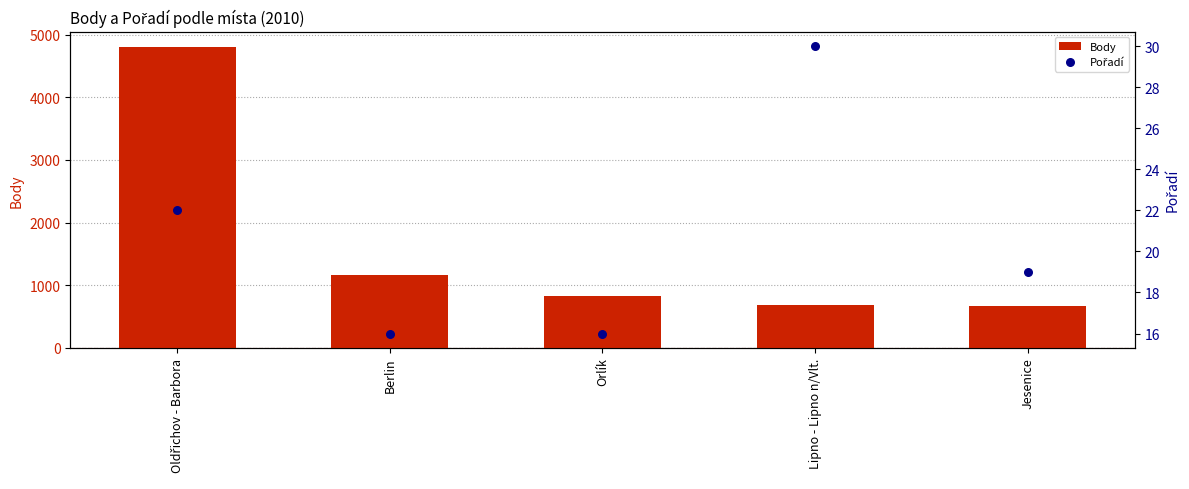

At how many categories does at least one series exceed 1911?

1